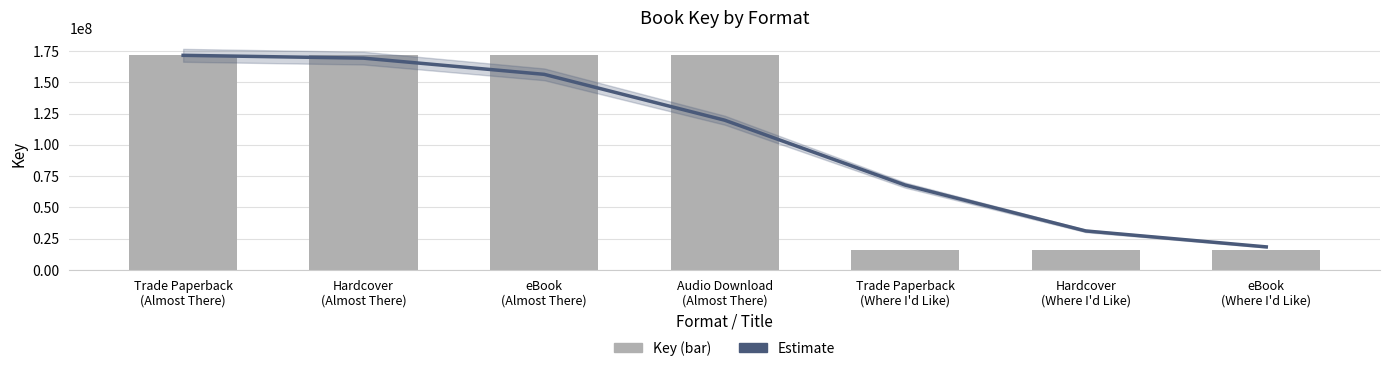

At eBook
(Almost There), list the series in order from largest to smallest.

Key, Estimate